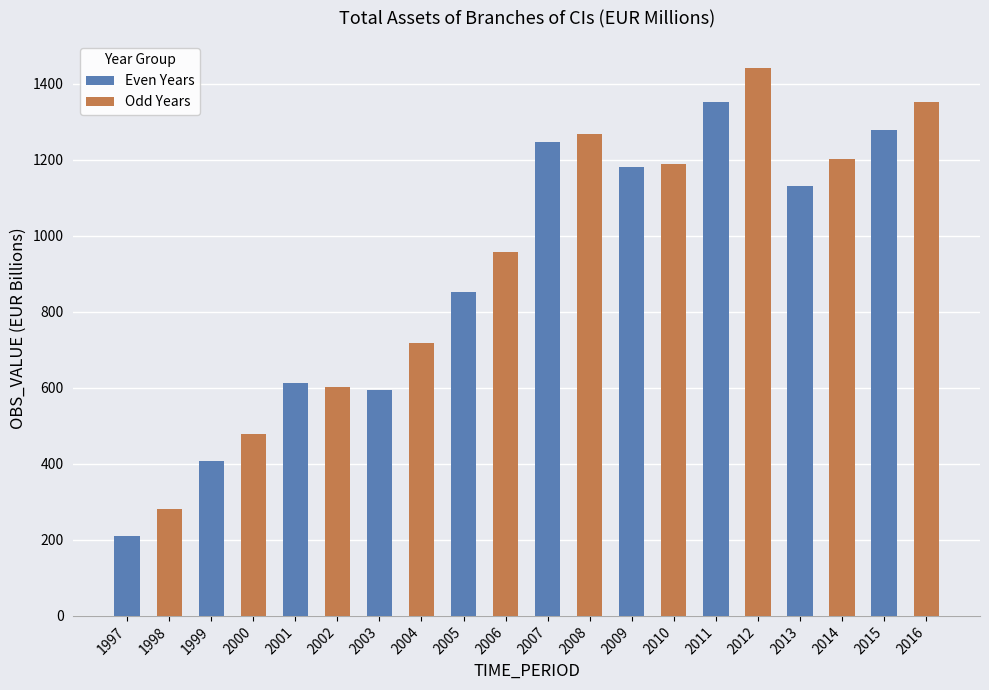

List the series in order of their overall mean, lowest first.

Even Years, Odd Years